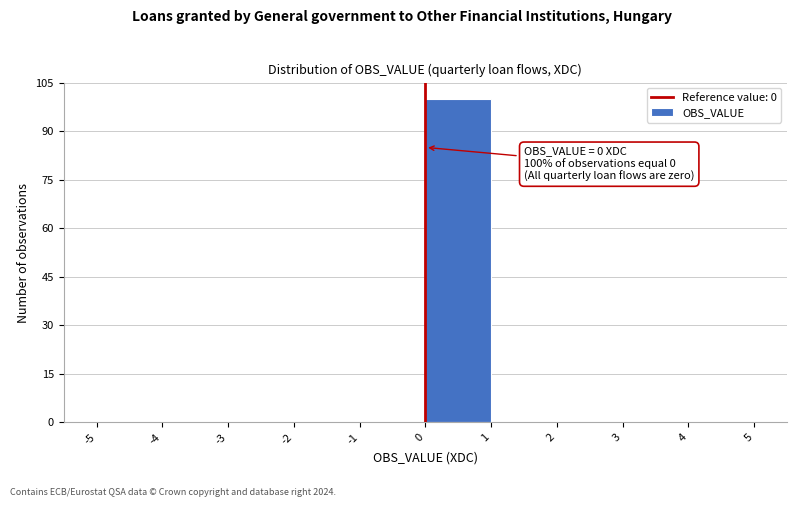

Which range on the x-axis has the tallest bar?

0 to 1